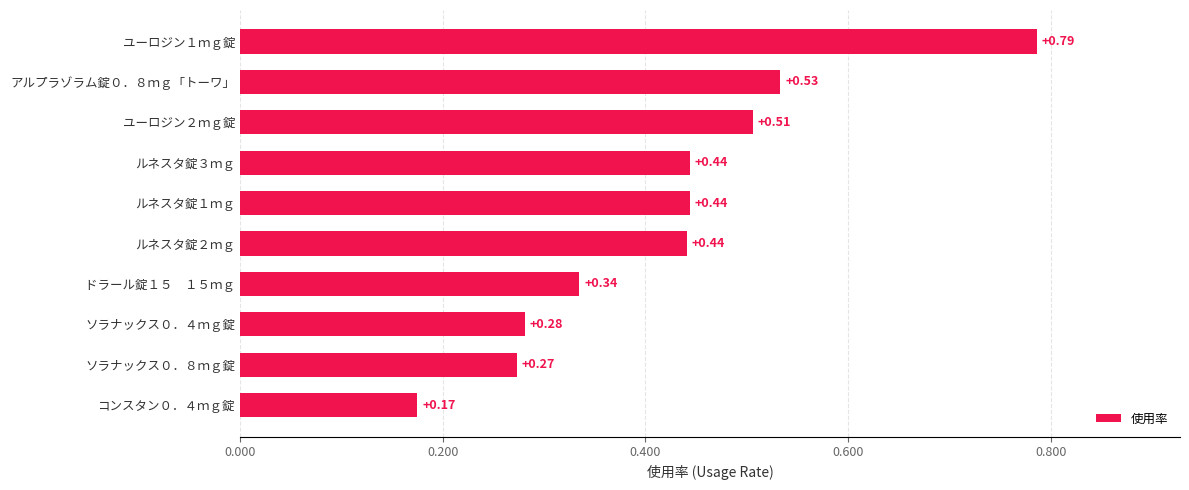

What is the difference between the maximum and minimum values?

0.6